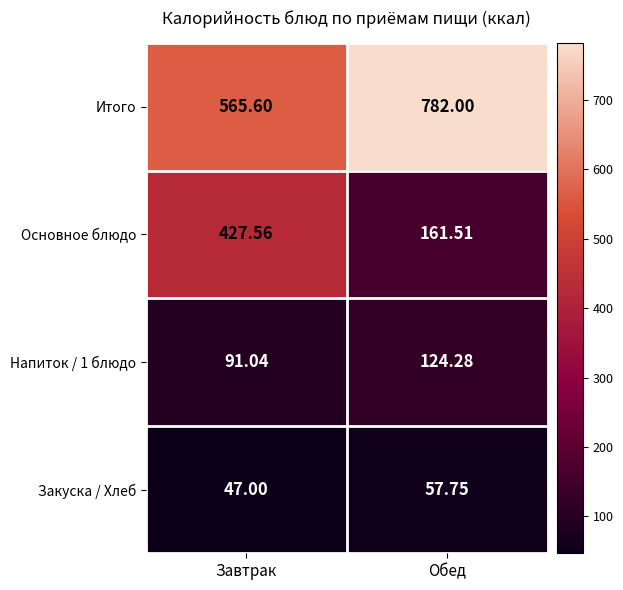

Where is Закуска / Хлеб nearest to the value 52?

Завтрак